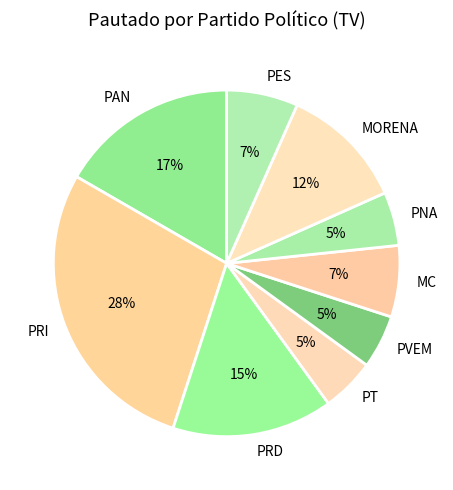

The MORENA slice represents 12% of the pie. True or false?

True